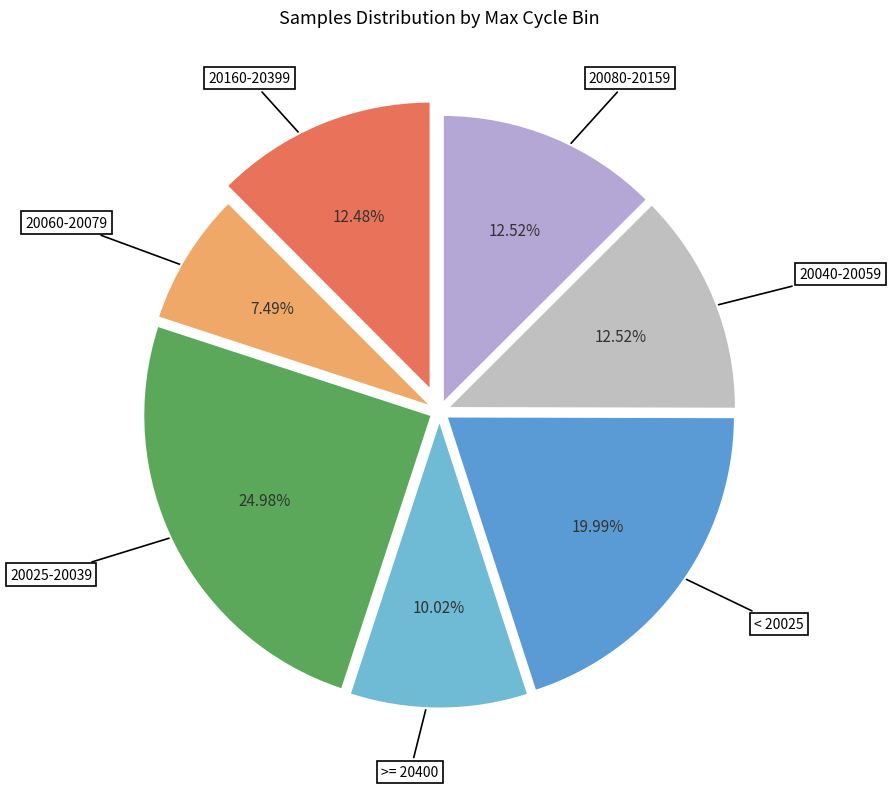

Approximately how many times larger is the value at < 20025 compared to 20040-20059?

1.6